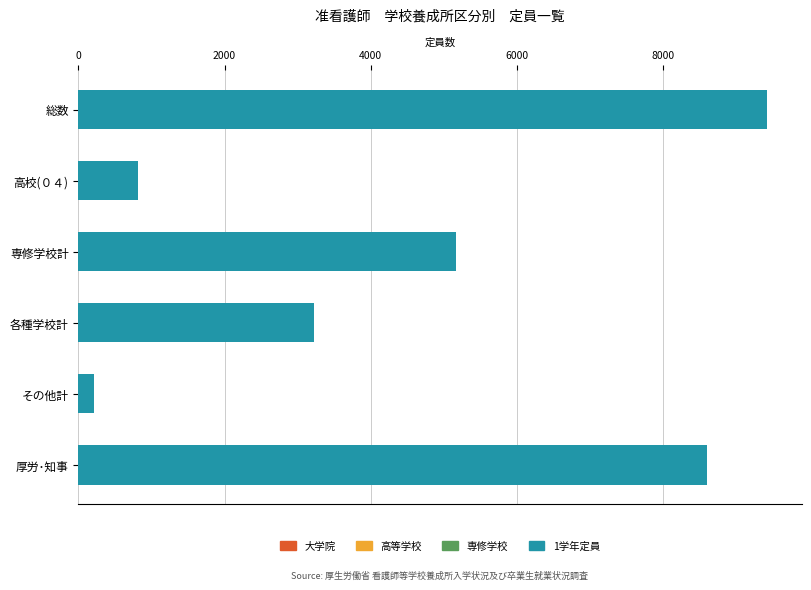

How many bars are there in total?

6